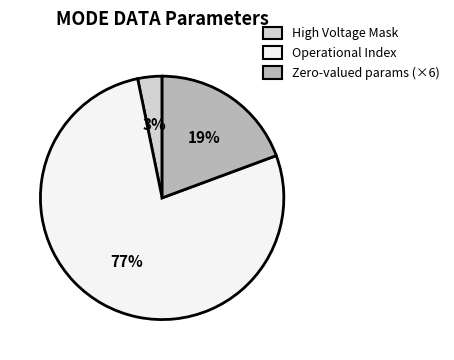

Which slice is the smallest?

High Voltage Mask